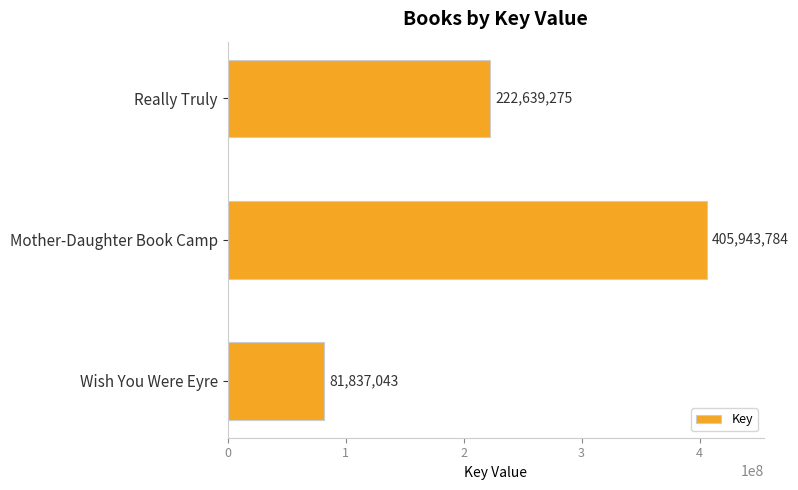

Reading top to bottom, what are all the values shown in this chart?

Really Truly=222639275	Mother-Daughter Book Camp=405943784	Wish You Were Eyre=81837043